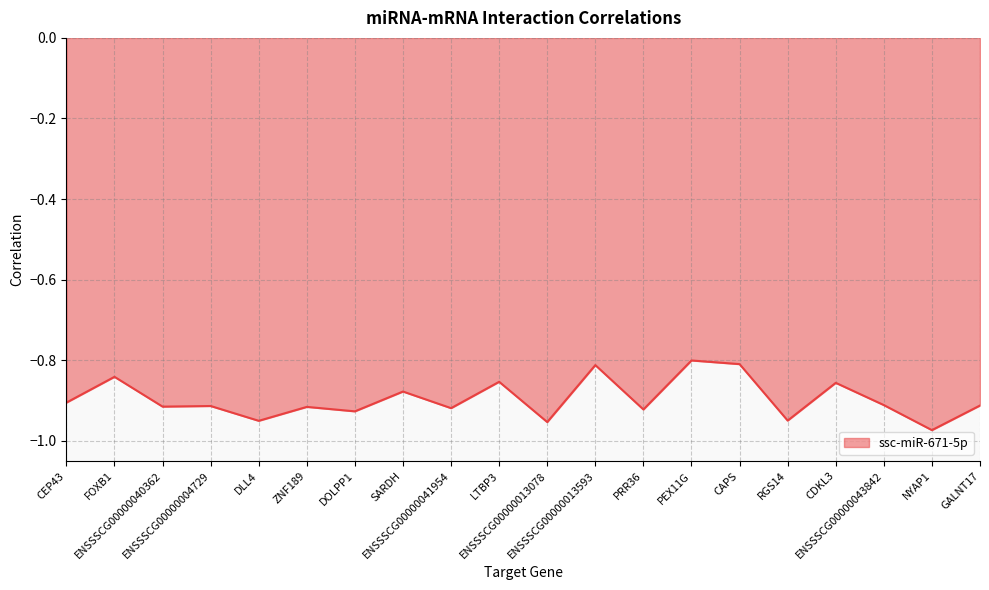

List the labels in order of value, largest first.

PEX11G, CAPS, ENSSSCG00000013593, FOXB1, LTBP3, CDKL3, SARDH, CEP43, ENSSSCG00000043842, GALNT17, ENSSSCG00000004729, ENSSSCG00000040362, ZNF189, ENSSSCG00000041954, PRR36, DOLPP1, RGS14, DLL4, ENSSSCG00000013078, NYAP1